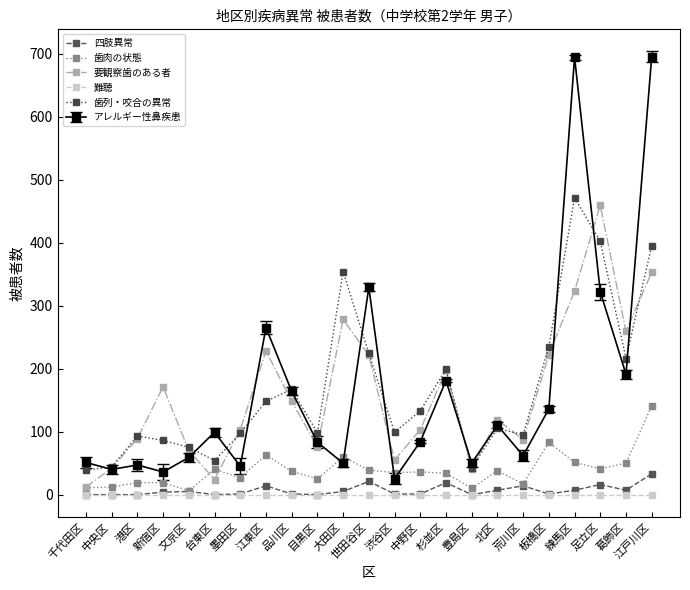

How many categories are shown in the chart?

23